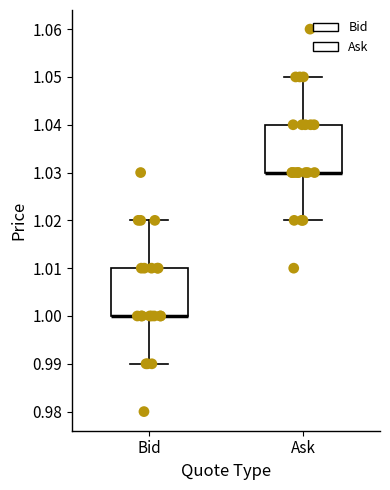

Where does the lower whisker of the box for Bid end on the y-axis? The values are not printed on the chart, so give them approximately, as read against the axis.

0.99